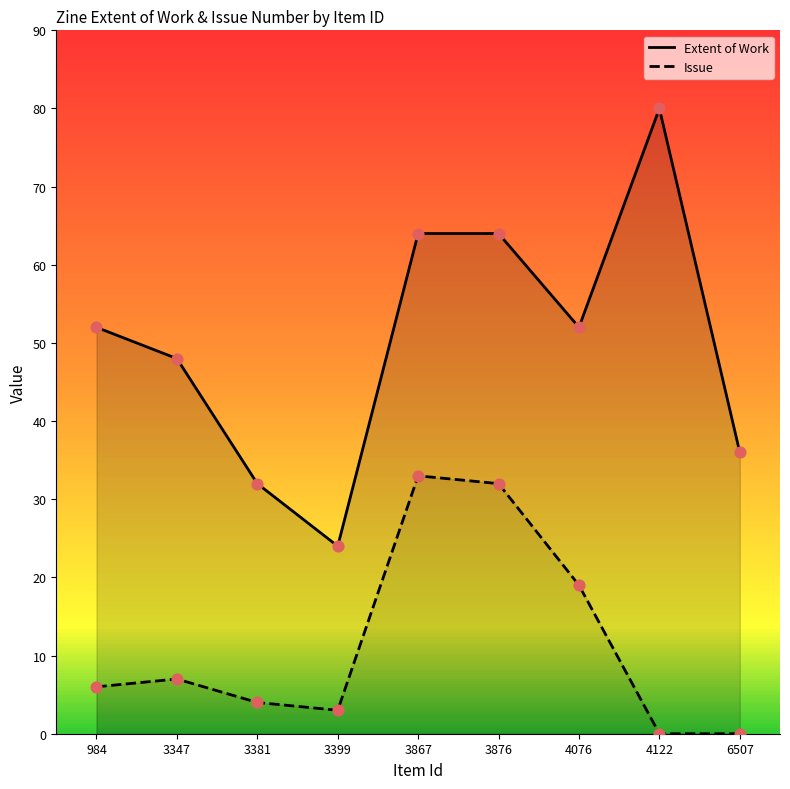

Which series has the largest total across all categories?

Extent of Work